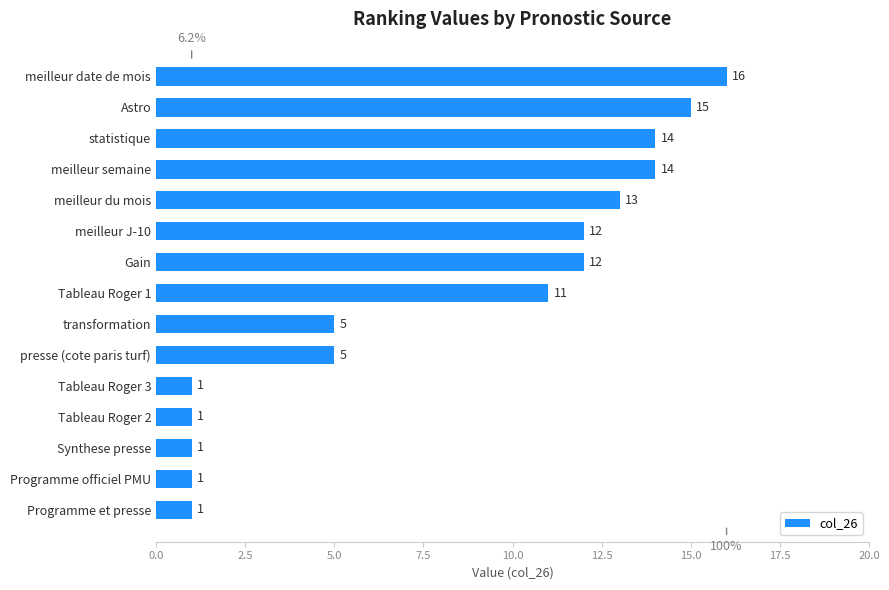

Reading bottom to top, what are all the values shown in this chart?

1	1	1	1	1	5	5	11	12	12	13	14	14	15	16